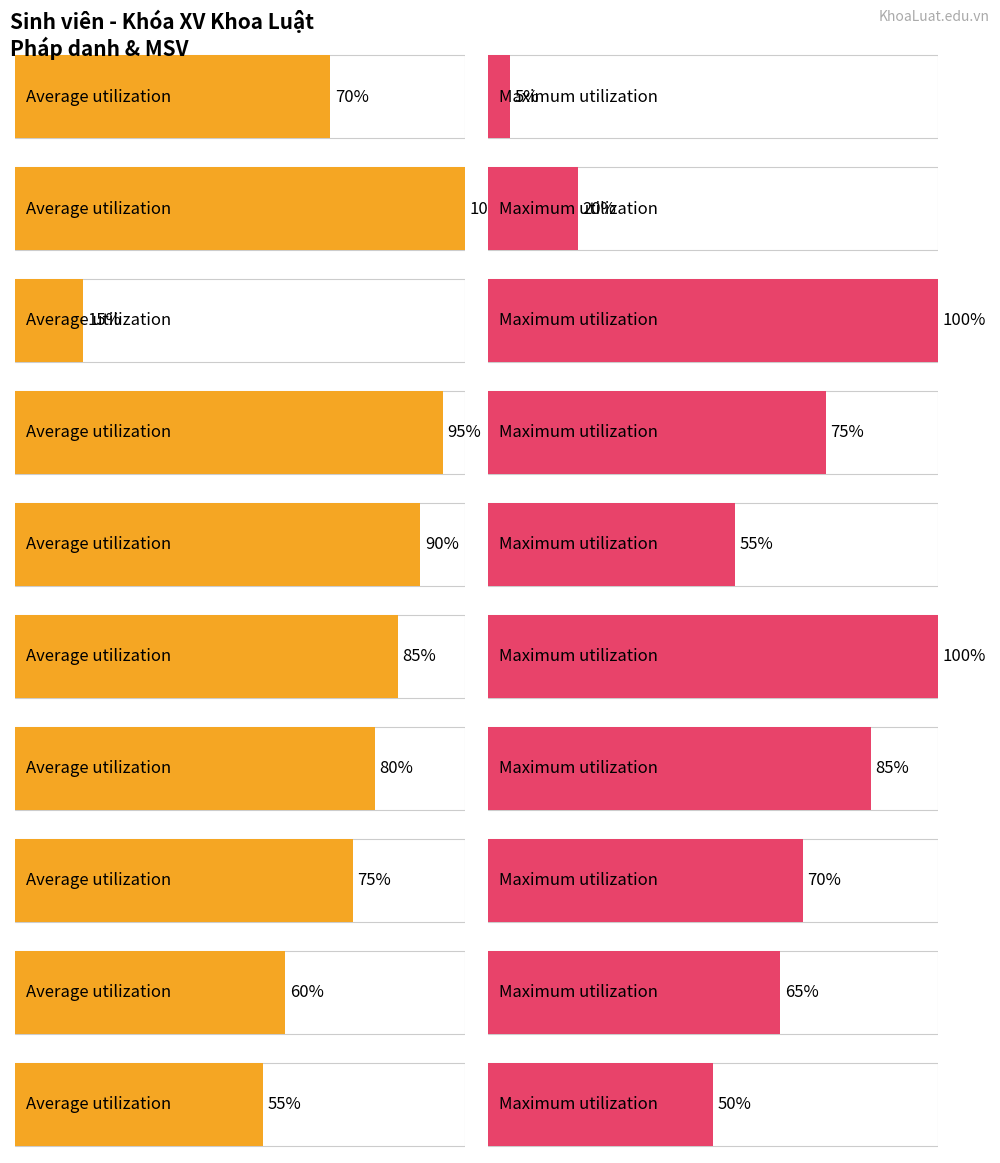

Does the chart contain stacked bars?

No